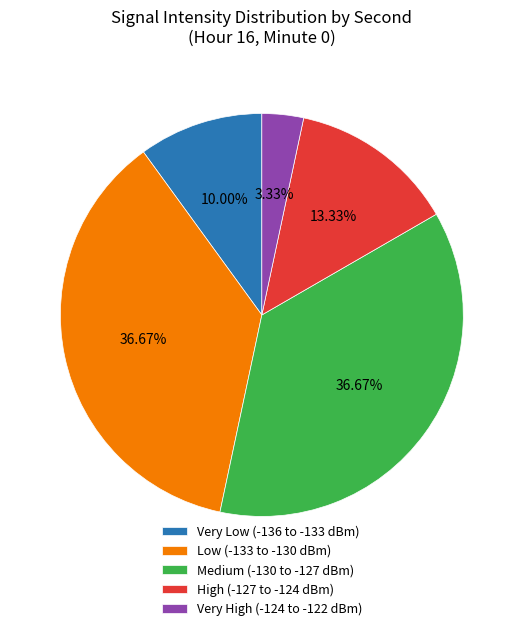

Between Very High (-124 to -122 dBm) and High (-127 to -124 dBm), which is larger?

High (-127 to -124 dBm)